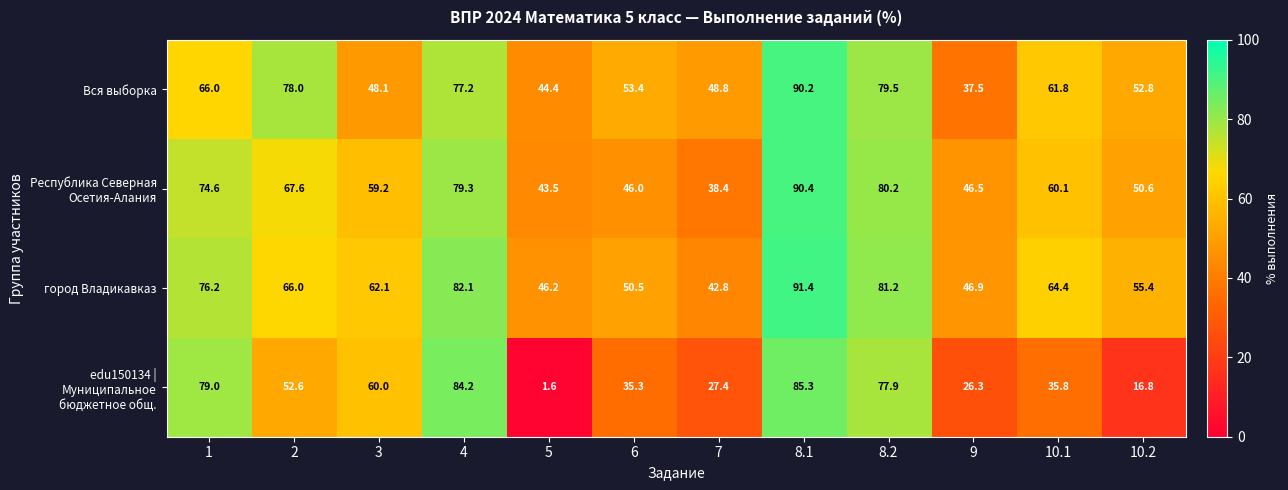

What is the smallest value displayed?

1.6